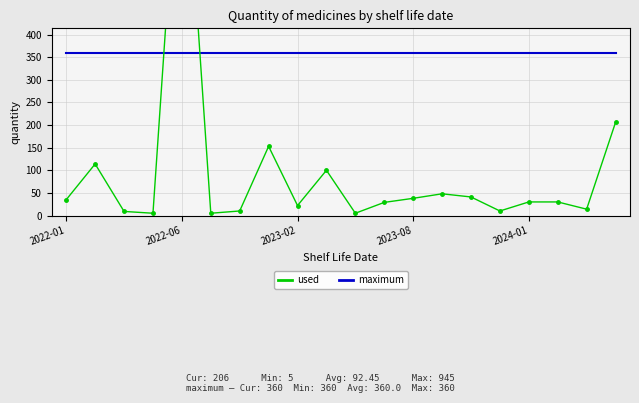

Is it true that used equals 206 at 19?

True